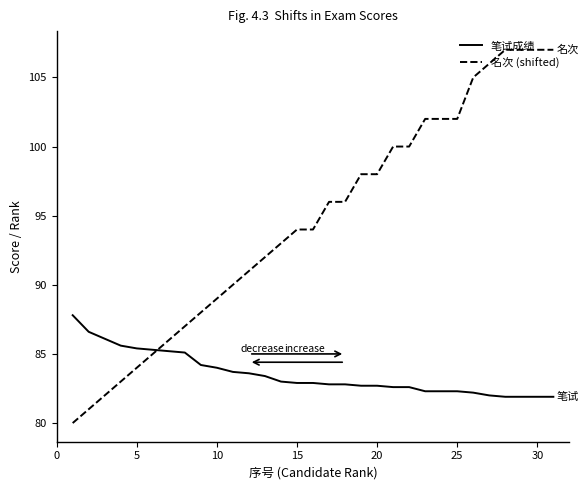

What is the sum of all 名次 (shifted) values?

2932.0